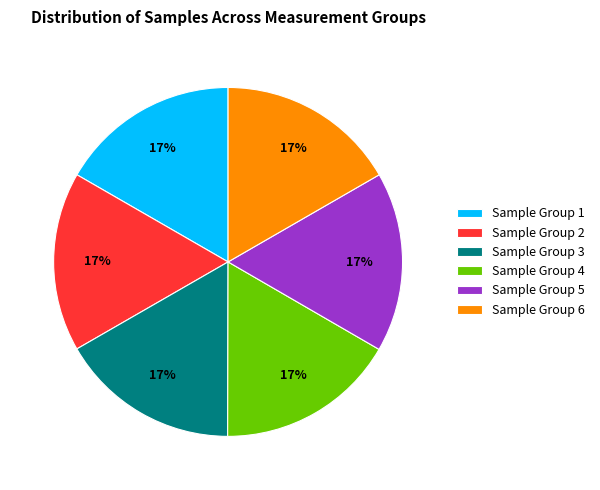

Do Sample Group 6 and Sample Group 1 together represent more than half of the pie?

No